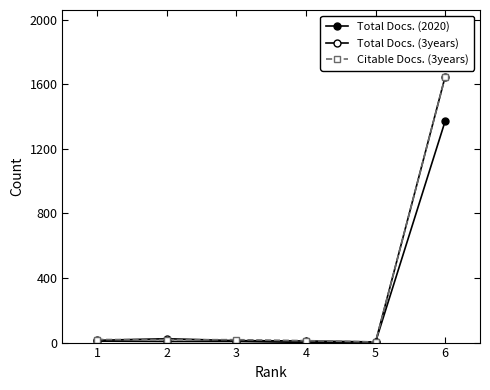

True or false: Total Docs. (3years) and Total Docs. (2020) intersect in this chart.

False